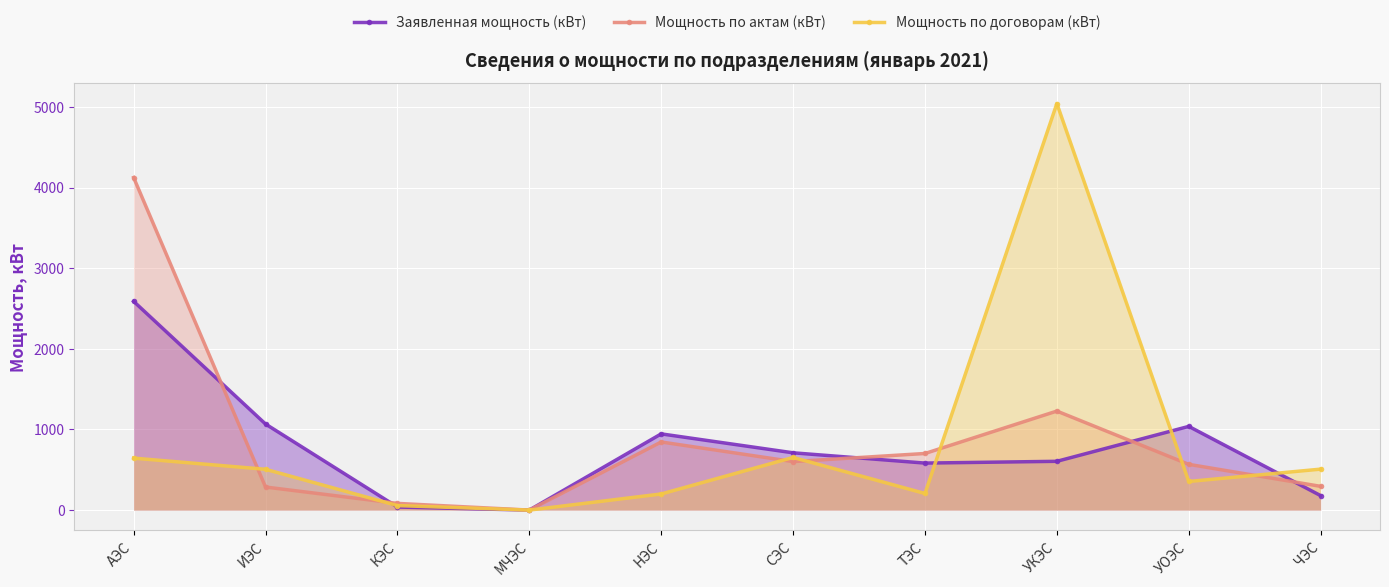

At which label does Заявленная мощность (кВт) reach its minimum?

МЧЭС